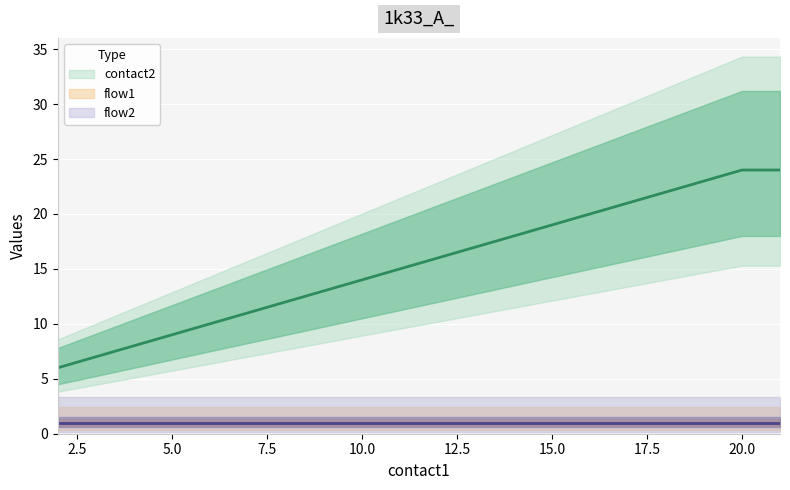

At which label is contact2 closest to 15?

11